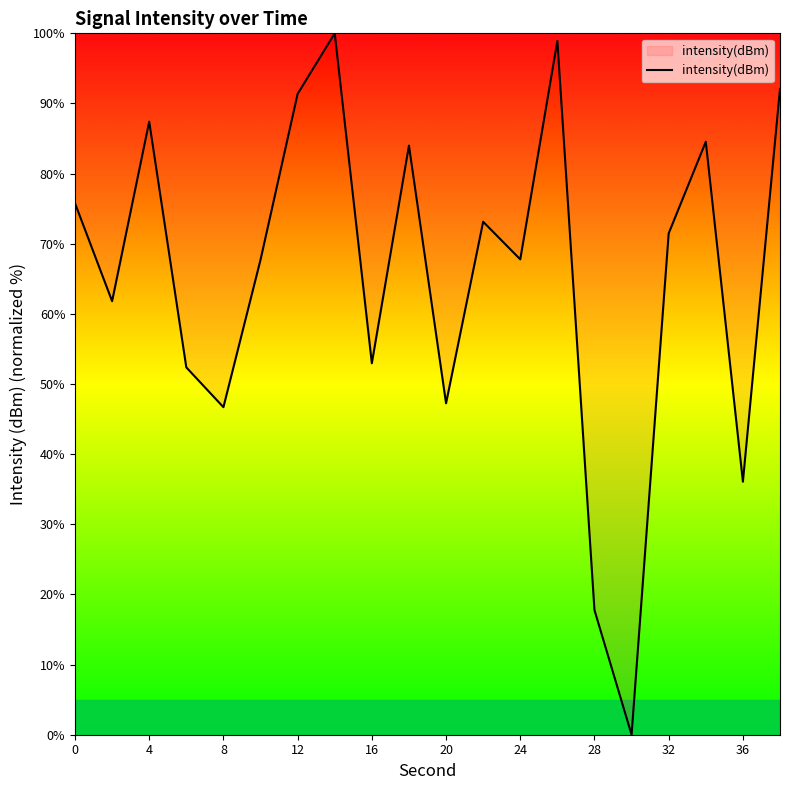

What is the maximum value shown in the chart?

100.0